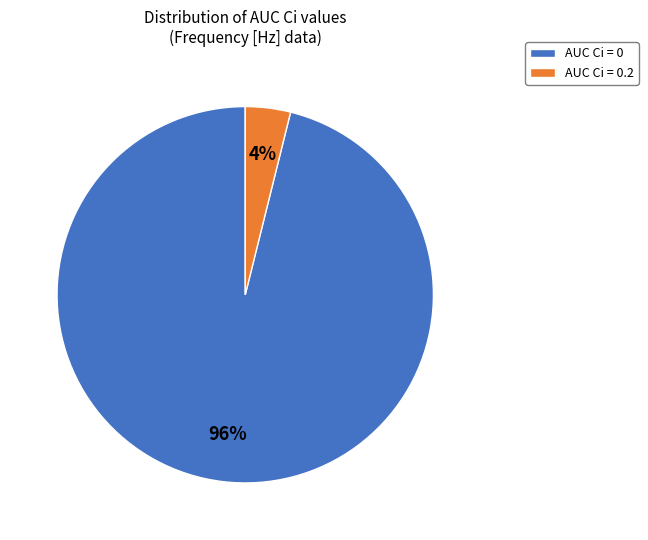

Is it true that AUC Ci = 0.2 is 4% of the pie?

True